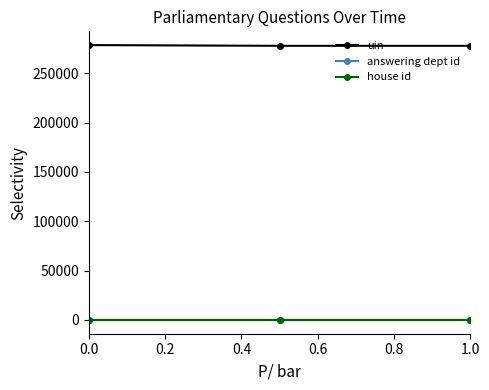

Which series has the largest total across all categories?

uin